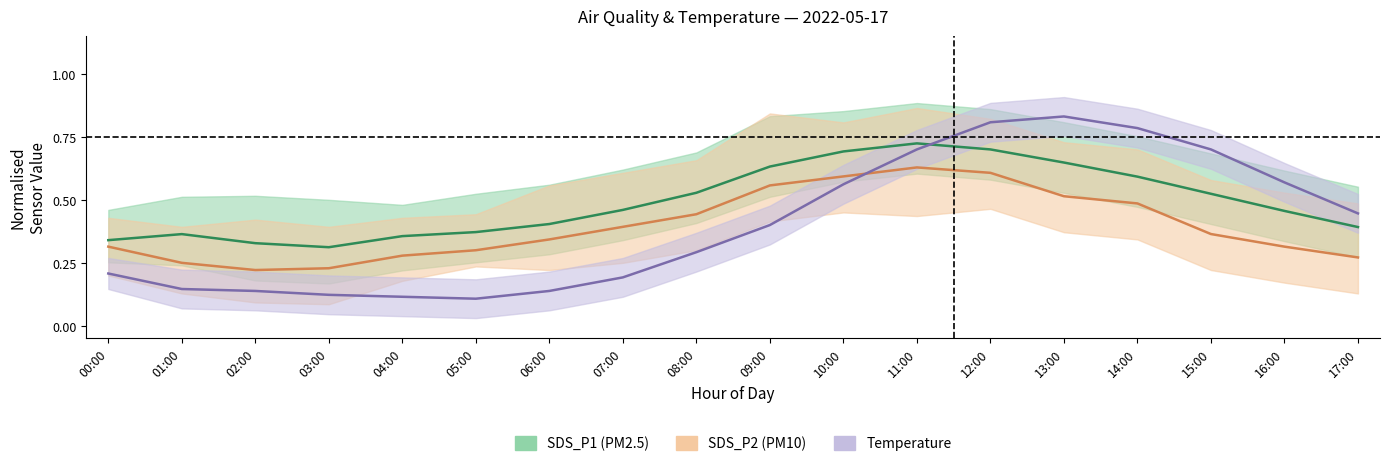

What is the value of the SDS_P2 point at the 11th from the left?

0.6